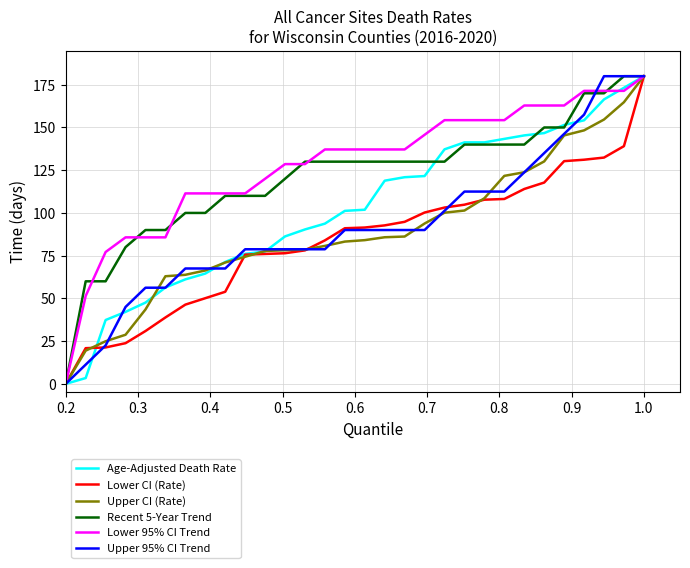

Does the chart display data point markers on the line(s)?

No